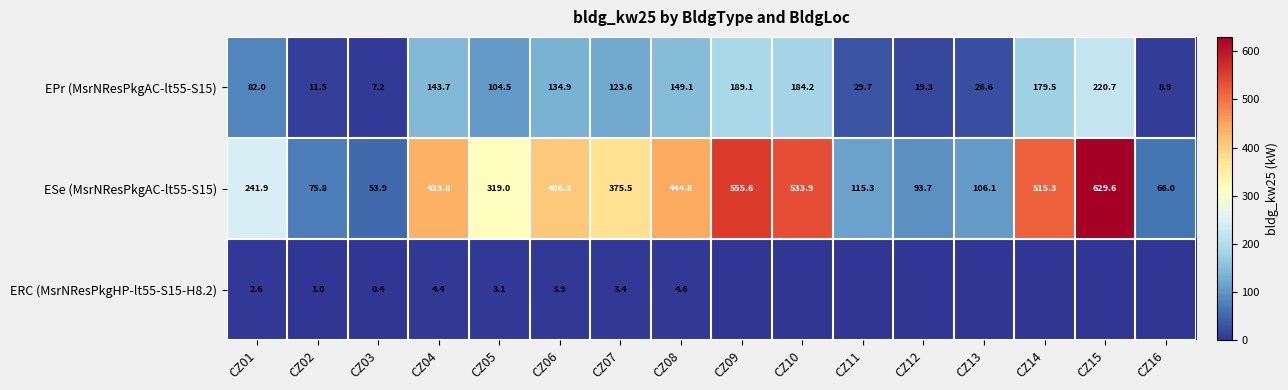

How many data points does each series have?

16